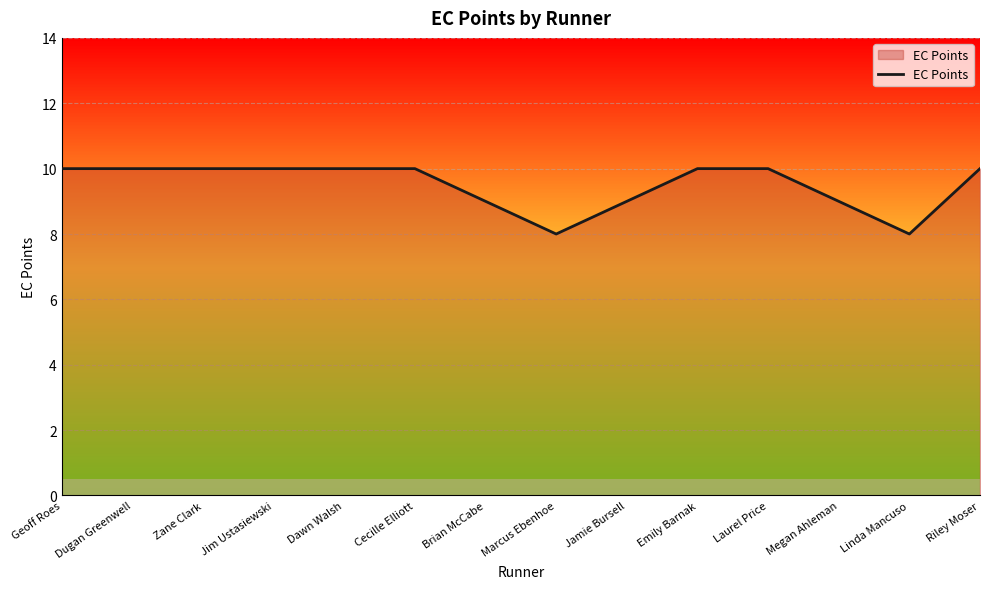

What is the change in value from Marcus Ebenhoe to Riley Moser?

+2